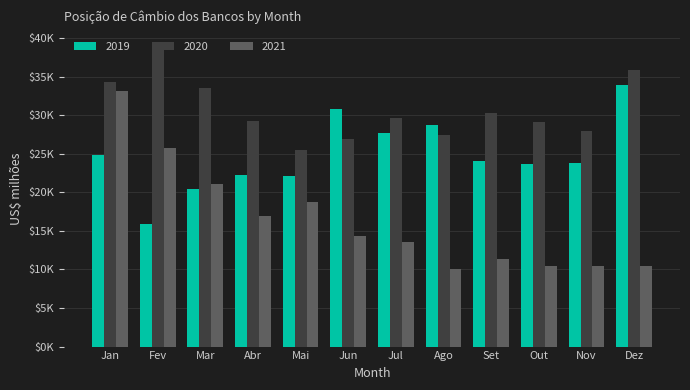

Reading right to left, what are all the values shown in this chart?

2019: Dez=33930.6	Nov=23804.3	Out=23649.8	Set=24092.1	Ago=28691.3	Jul=27738.5	Jun=30866.5	Mai=22099.2	Abr=22222.1	Mar=20435.0	Fev=15953.0	Jan=24800.7
2020: Dez=35853.3	Nov=28026.8	Out=29088.5	Set=30242.4	Ago=27447.8	Jul=29706.7	Jun=26903.9	Mai=25504.6	Abr=29204.4	Mar=33510.7	Fev=38911.9	Jan=34261.4
2021: Dez=10468.7	Nov=10468.7	Out=10468.7	Set=11362.7	Ago=10110.4	Jul=13528.0	Jun=14329.8	Mai=18698.9	Abr=16931.7	Mar=21081.1	Fev=25714.7	Jan=33164.8